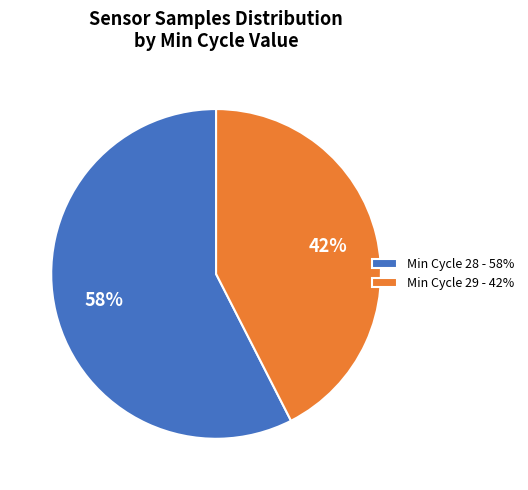

How many slices are in this pie chart?

2